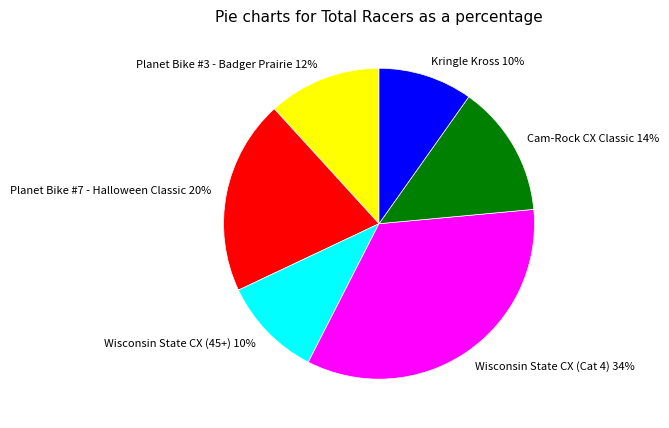

The Kringle Kross slice represents 17% of the pie. True or false?

False